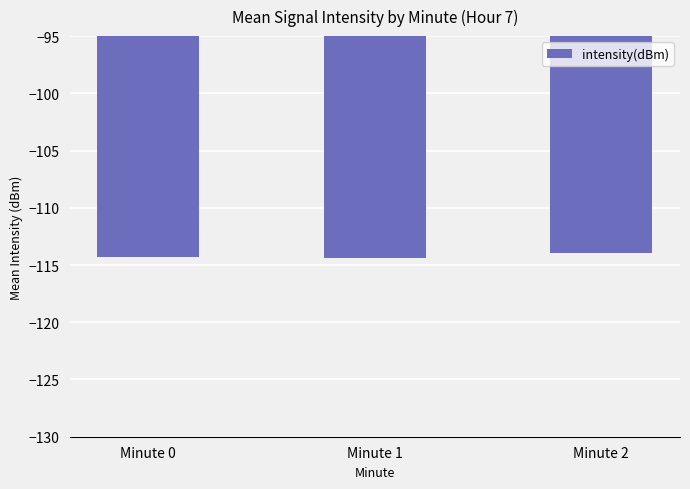

What is the value of the 3rd bar from the left?

-113.9